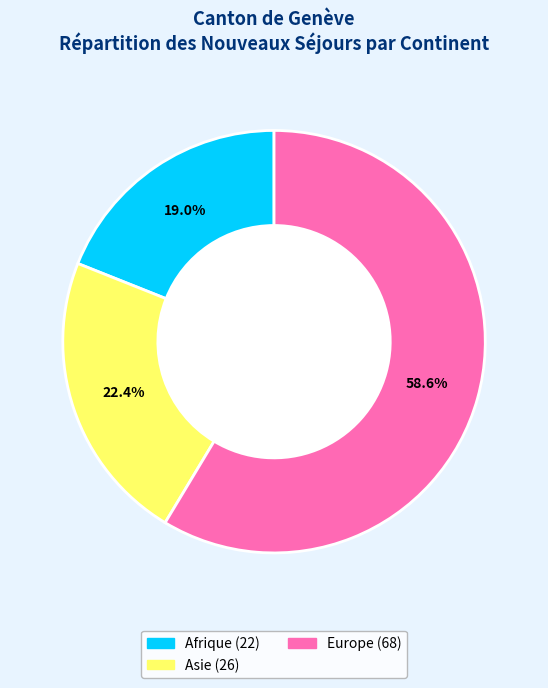

Is there any slice that represents more than half of the pie?

Yes